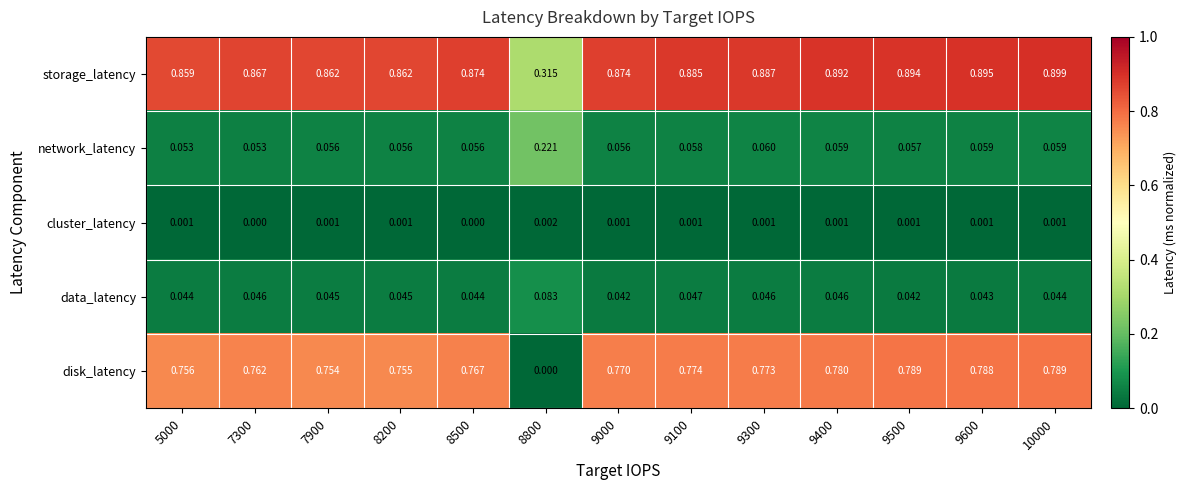

What is the total value across all series at 8800?

0.6